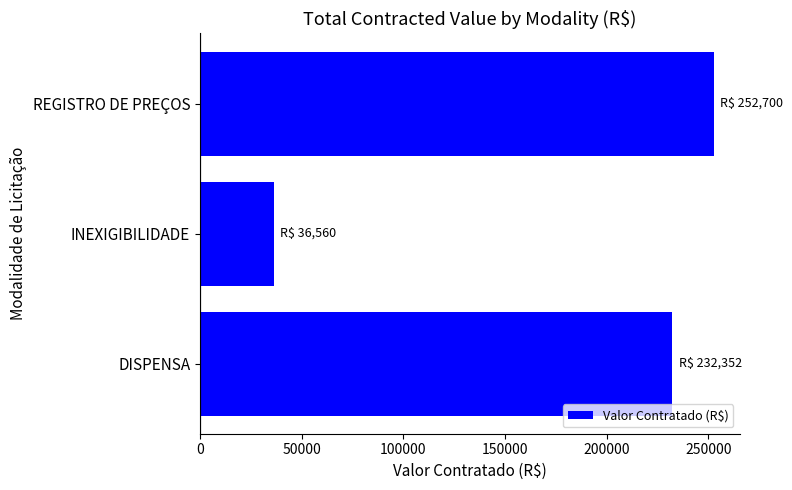

Is it true that the value at REGISTRO DE PREÇOS is 252700?

True